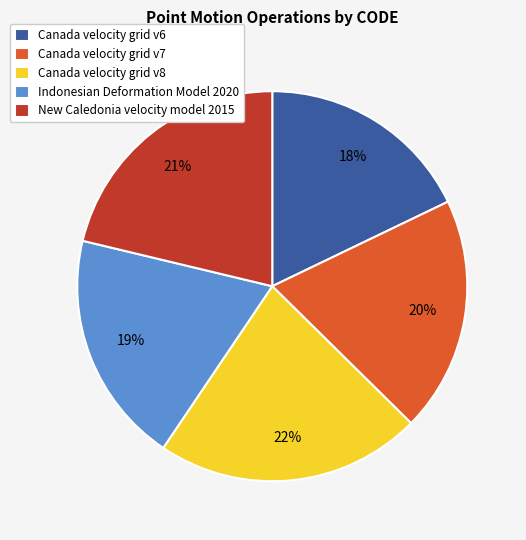

What is the smallest slice in the pie chart?

Canada velocity grid v6